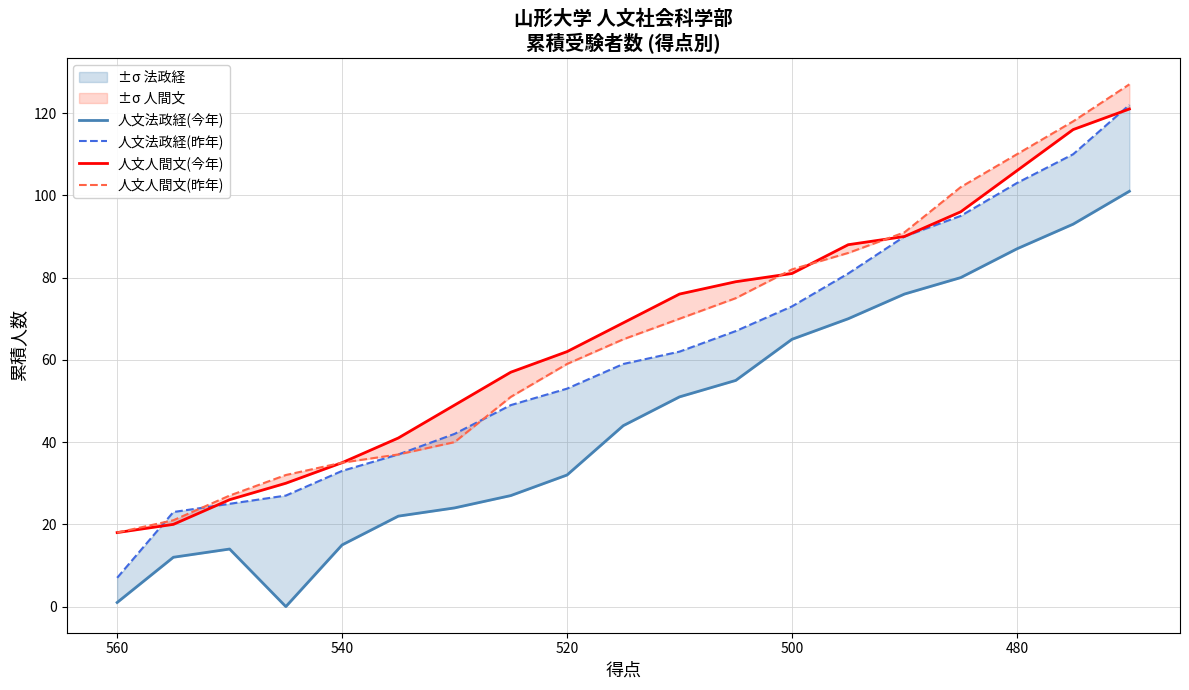

Which series has the largest range (max minus min)?

人文法政経(昨年)